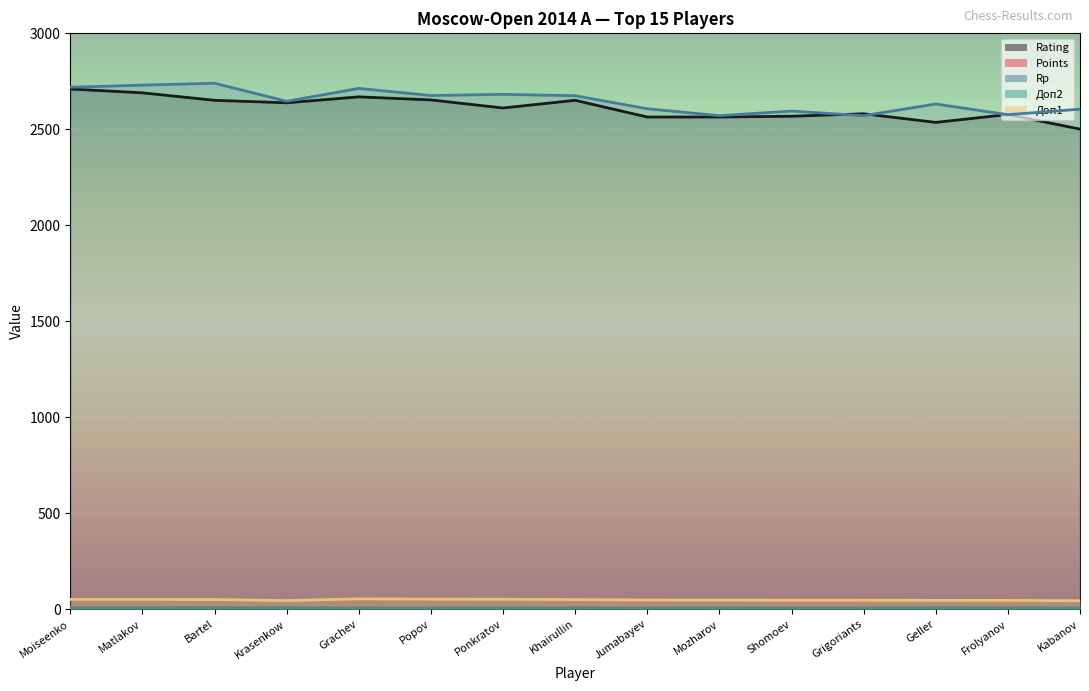

Reading left to right, transcribe all the data shown in this chart.

Rating: Moiseenko=2710.0	Matlakov=2690.0	Bartel=2651.0	Krasenkow=2638.0	Grachev=2669.0	Popov=2653.0	Ponkratov=2611.0	Khairullin=2651.0	Jumabayev=2564.0	Mozharov=2564.0	Shomoev=2568.0	Grigoriants=2581.0	Geller=2536.0	Frolyanov=2577.0	Kabanov=2501.0
Points: Moiseenko=7.0	Matlakov=7.0	Bartel=7.0	Krasenkow=7.0	Grachev=6.5	Popov=6.5	Ponkratov=6.5	Khairullin=6.5	Jumabayev=6.5	Mozharov=6.5	Shomoev=6.5	Grigoriants=6.5	Geller=6.5	Frolyanov=6.5	Kabanov=6.5
Rp: Moiseenko=2719.0	Matlakov=2730.0	Bartel=2740.0	Krasenkow=2646.0	Grachev=2713.0	Popov=2676.0	Ponkratov=2682.0	Khairullin=2675.0	Jumabayev=2607.0	Mozharov=2571.0	Shomoev=2595.0	Grigoriants=2571.0	Geller=2632.0	Frolyanov=2576.0	Kabanov=2605.0
Доп2: Moiseenko=5.0	Matlakov=5.0	Bartel=5.0	Krasenkow=6.0	Grachev=4.0	Popov=4.0	Ponkratov=5.0	Khairullin=4.0	Jumabayev=4.0	Mozharov=5.0	Shomoev=4.0	Grigoriants=4.0	Geller=5.0	Frolyanov=4.0	Kabanov=5.0
Доп1: Moiseenko=50.5	Matlakov=50.5	Bartel=50.0	Krasenkow=44.5	Grachev=53.5	Popov=52.0	Ponkratov=51.5	Khairullin=49.5	Jumabayev=47.5	Mozharov=47.0	Shomoev=46.5	Grigoriants=46.0	Geller=45.5	Frolyanov=45.5	Kabanov=43.5